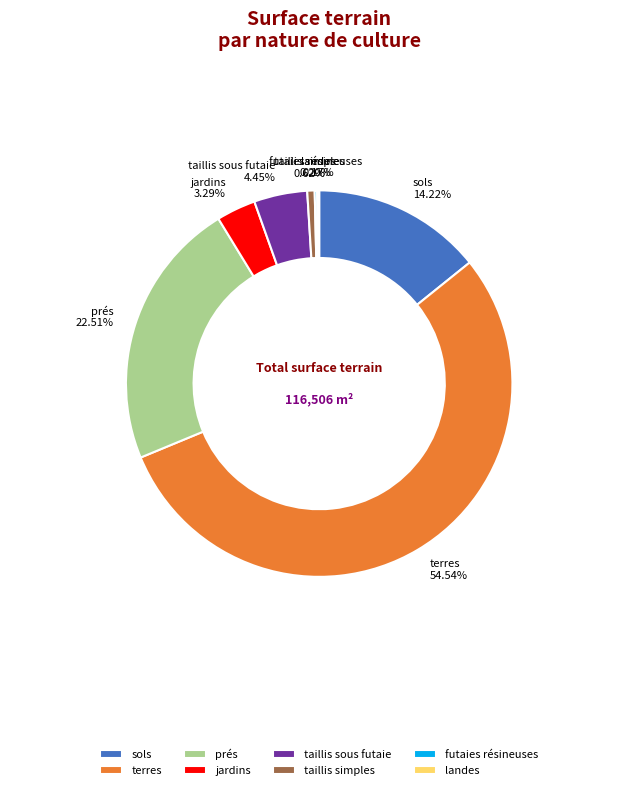

Which slice is the largest?

terres